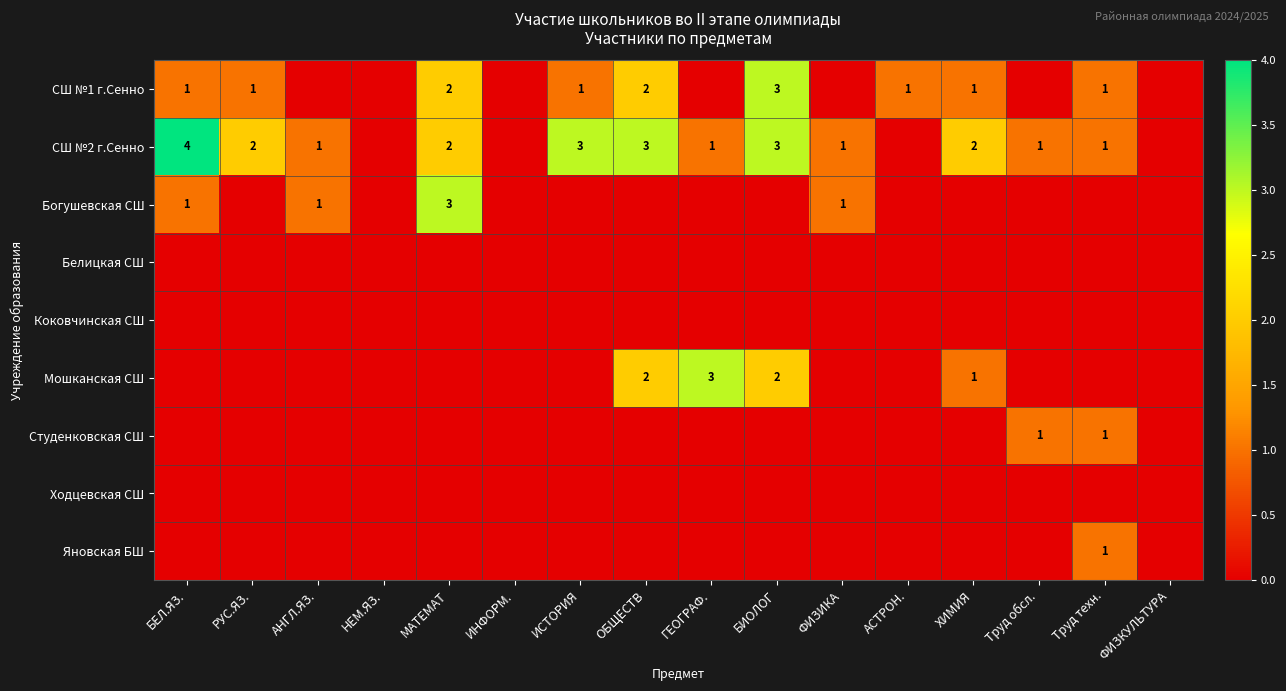

Rank the series at БИОЛОГ from highest to lowest value.

СШ №1 г.Сенно, СШ №2 г.Сенно, Мошканская СШ, Богушевская СШ, Белицкая СШ, Коковчинская СШ, Студенковская СШ, Ходцевская СШ, Яновская БШ